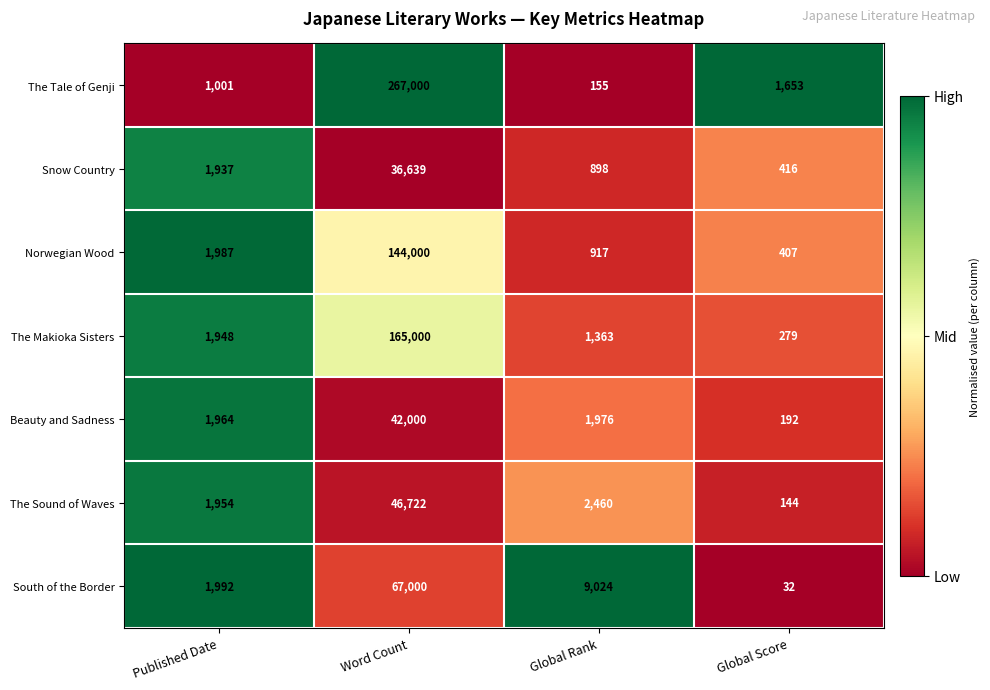

List the series in order of their peak value, highest first.

The Tale of Genji, The Makioka Sisters, Norwegian Wood, South of the Border, The Sound of Waves, Beauty and Sadness, Snow Country